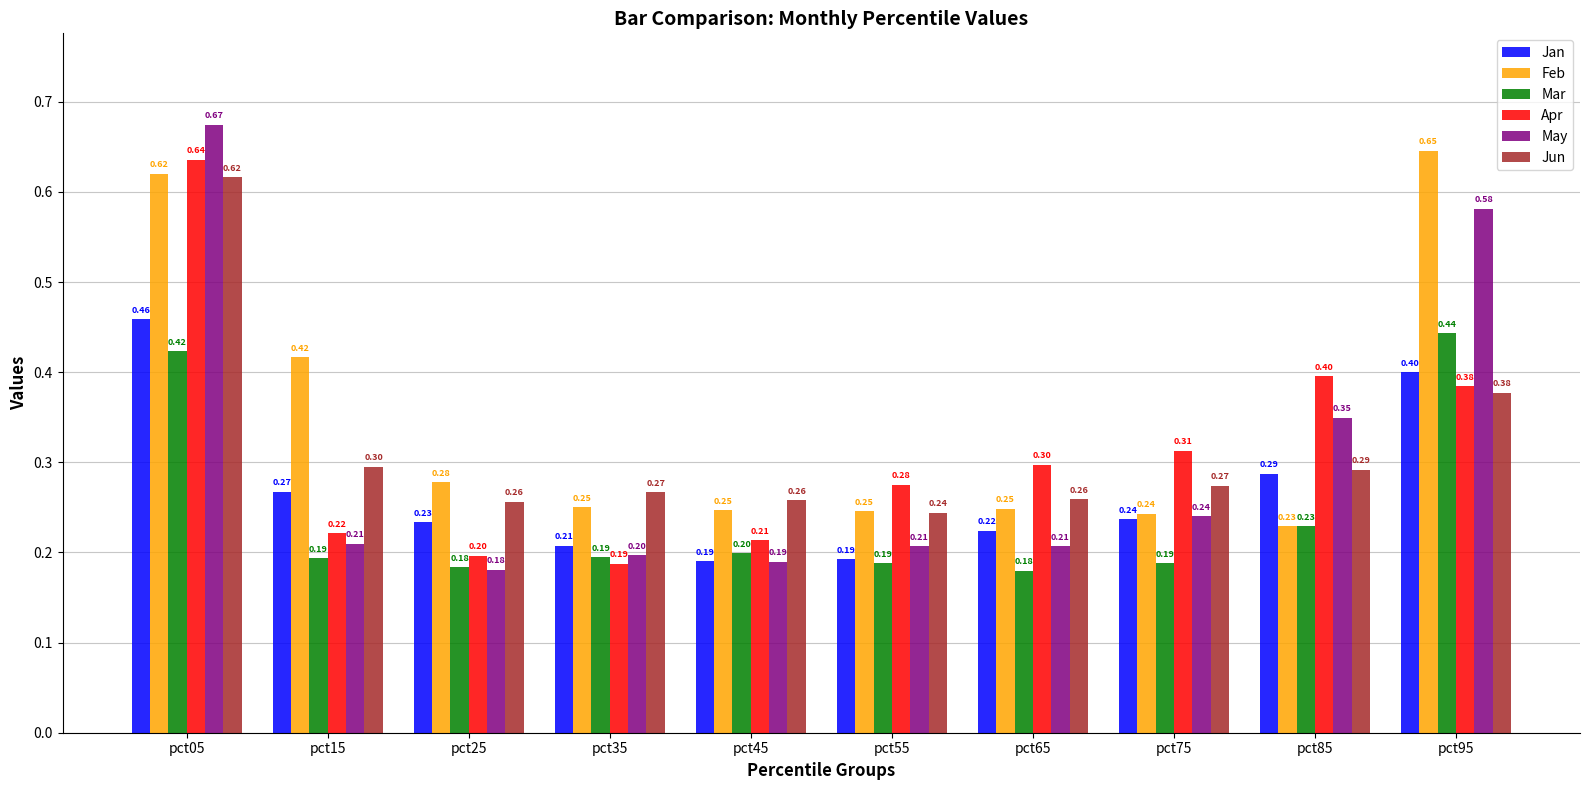

Which series has the widest spread of values?

May